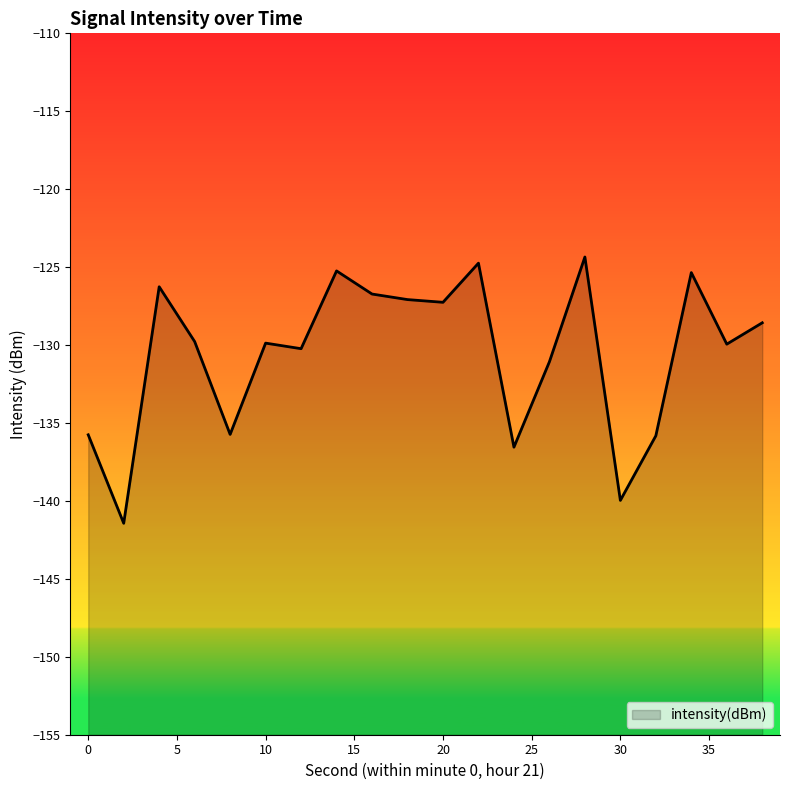

What is the approximate value at 12?

-130.2